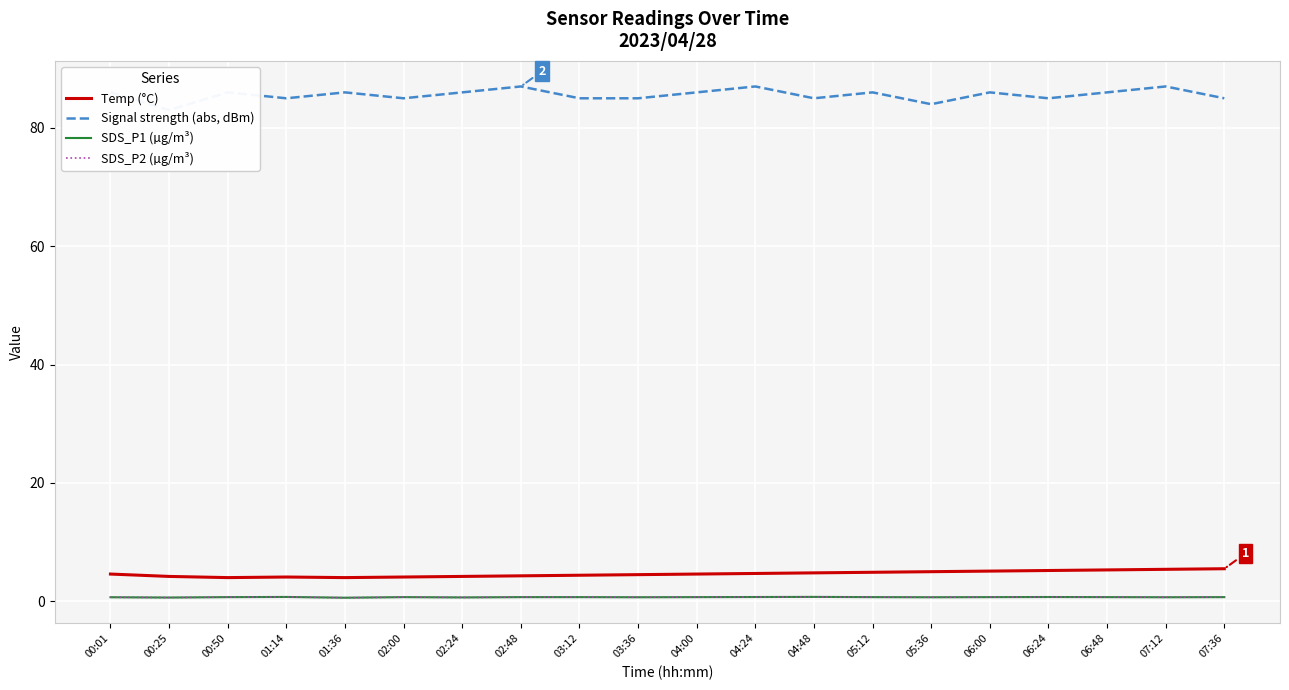

At which category is the sum across all series the highest?

07:12